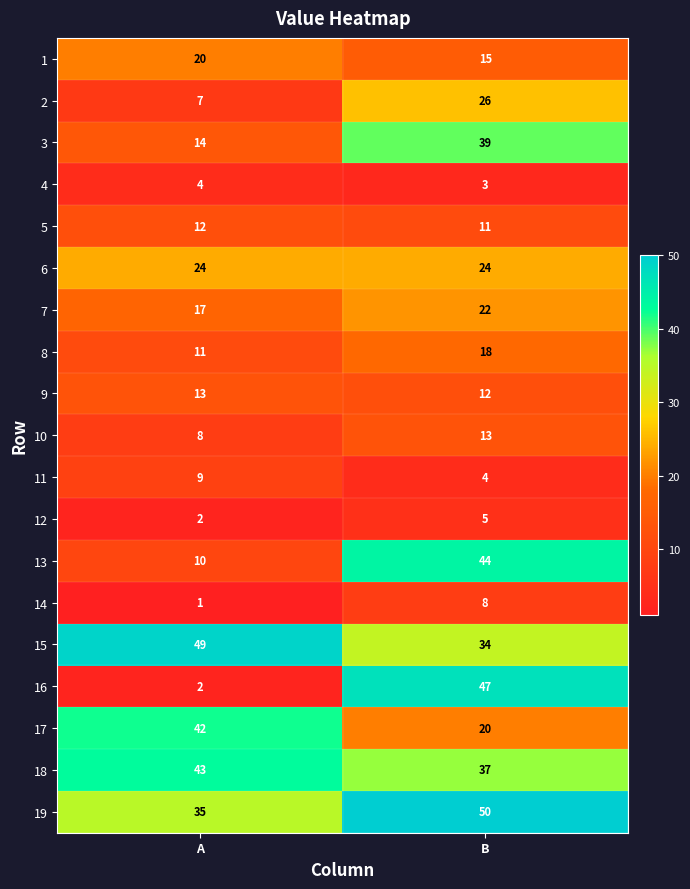

How many series are shown in this chart?

19